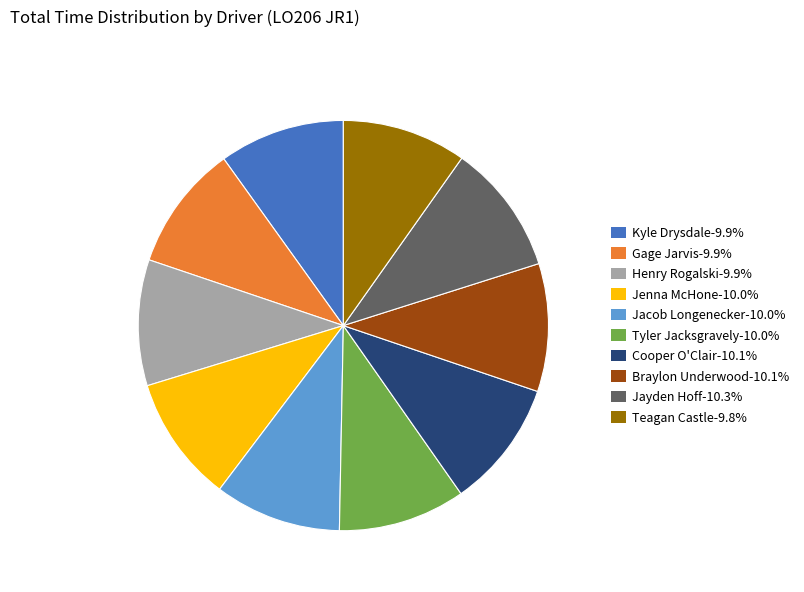

Does any single category account for the majority?

No